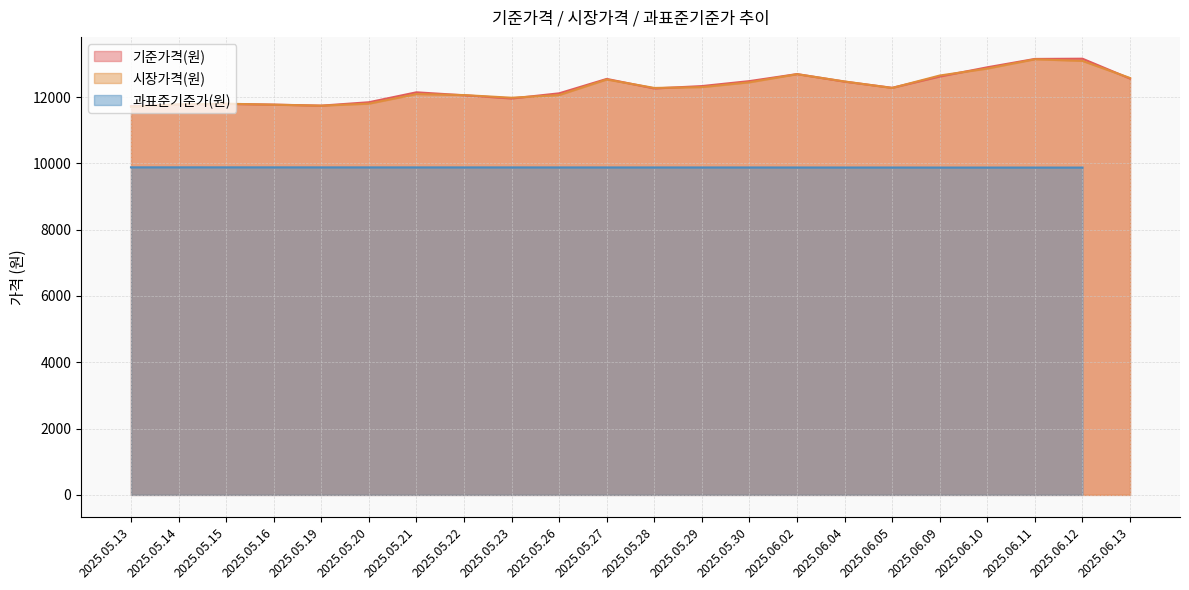

At how many categories does at least one series exceed 12401?

9